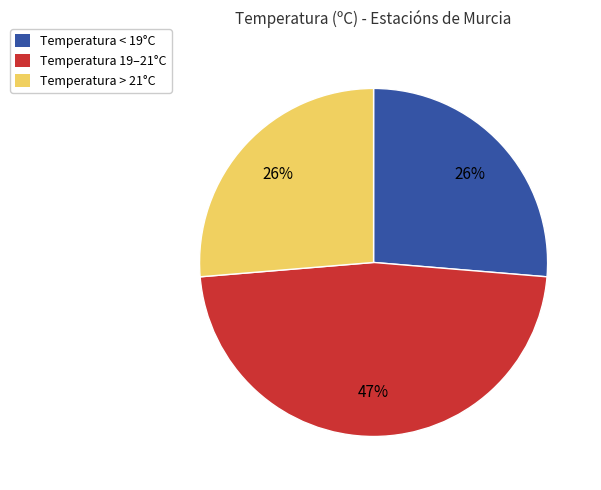

Is there any slice that represents more than half of the pie?

No